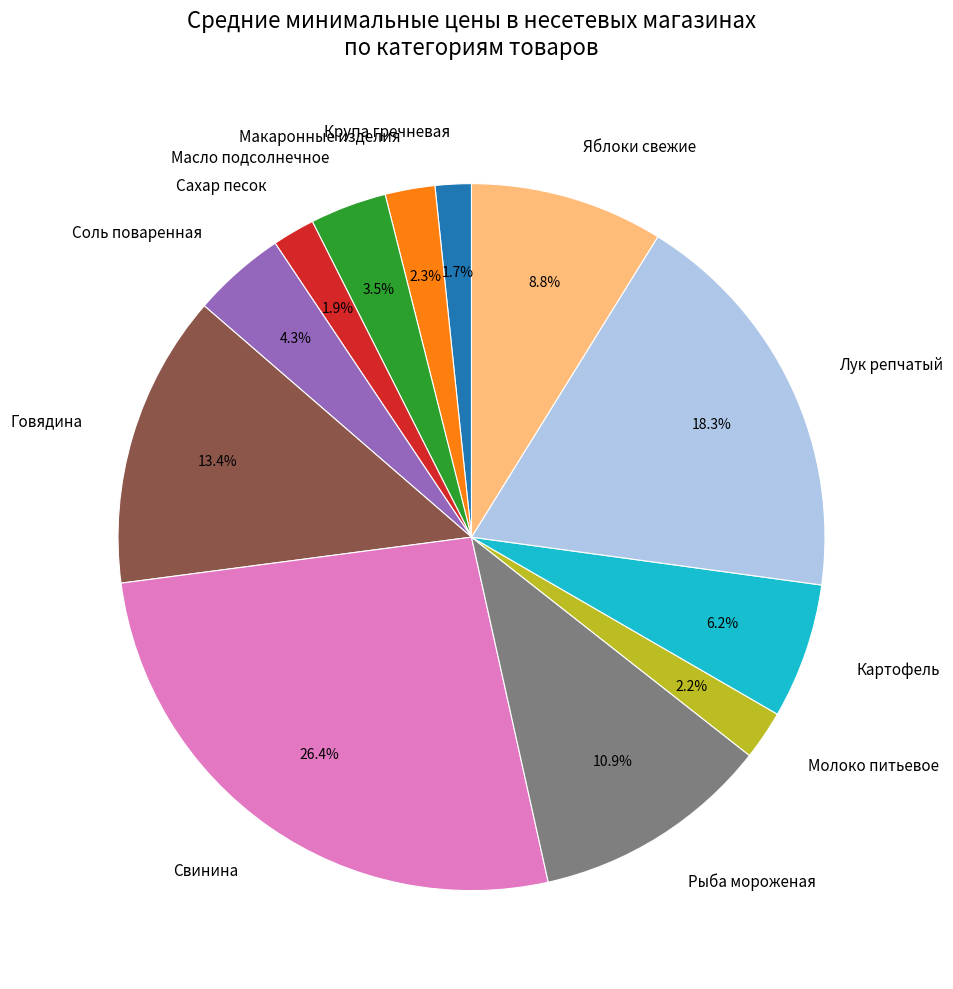

Which slice is the largest?

Свинина